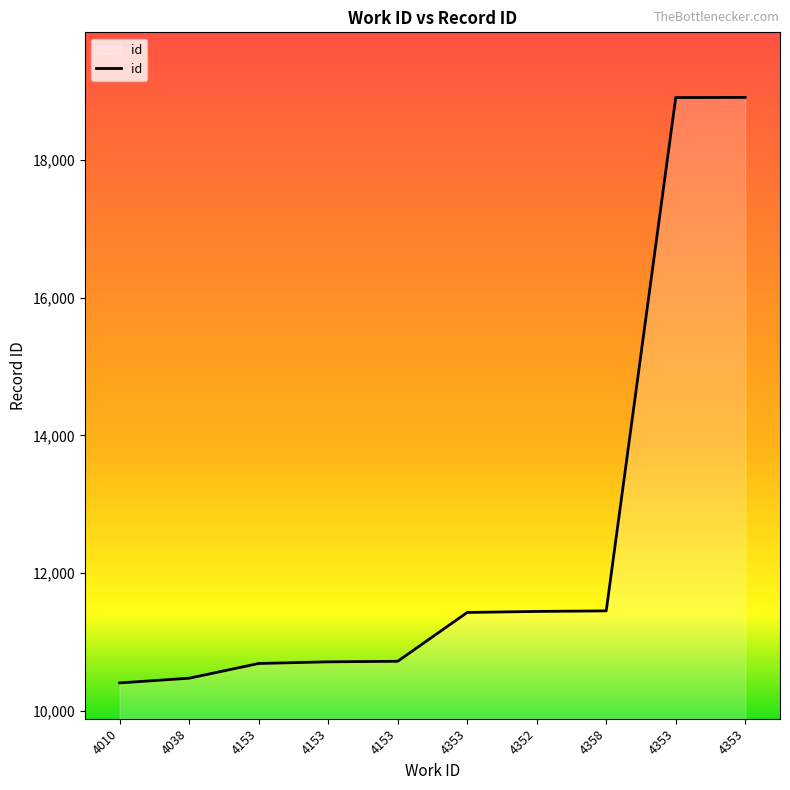

At which label does the data first exceed 11429?

4352